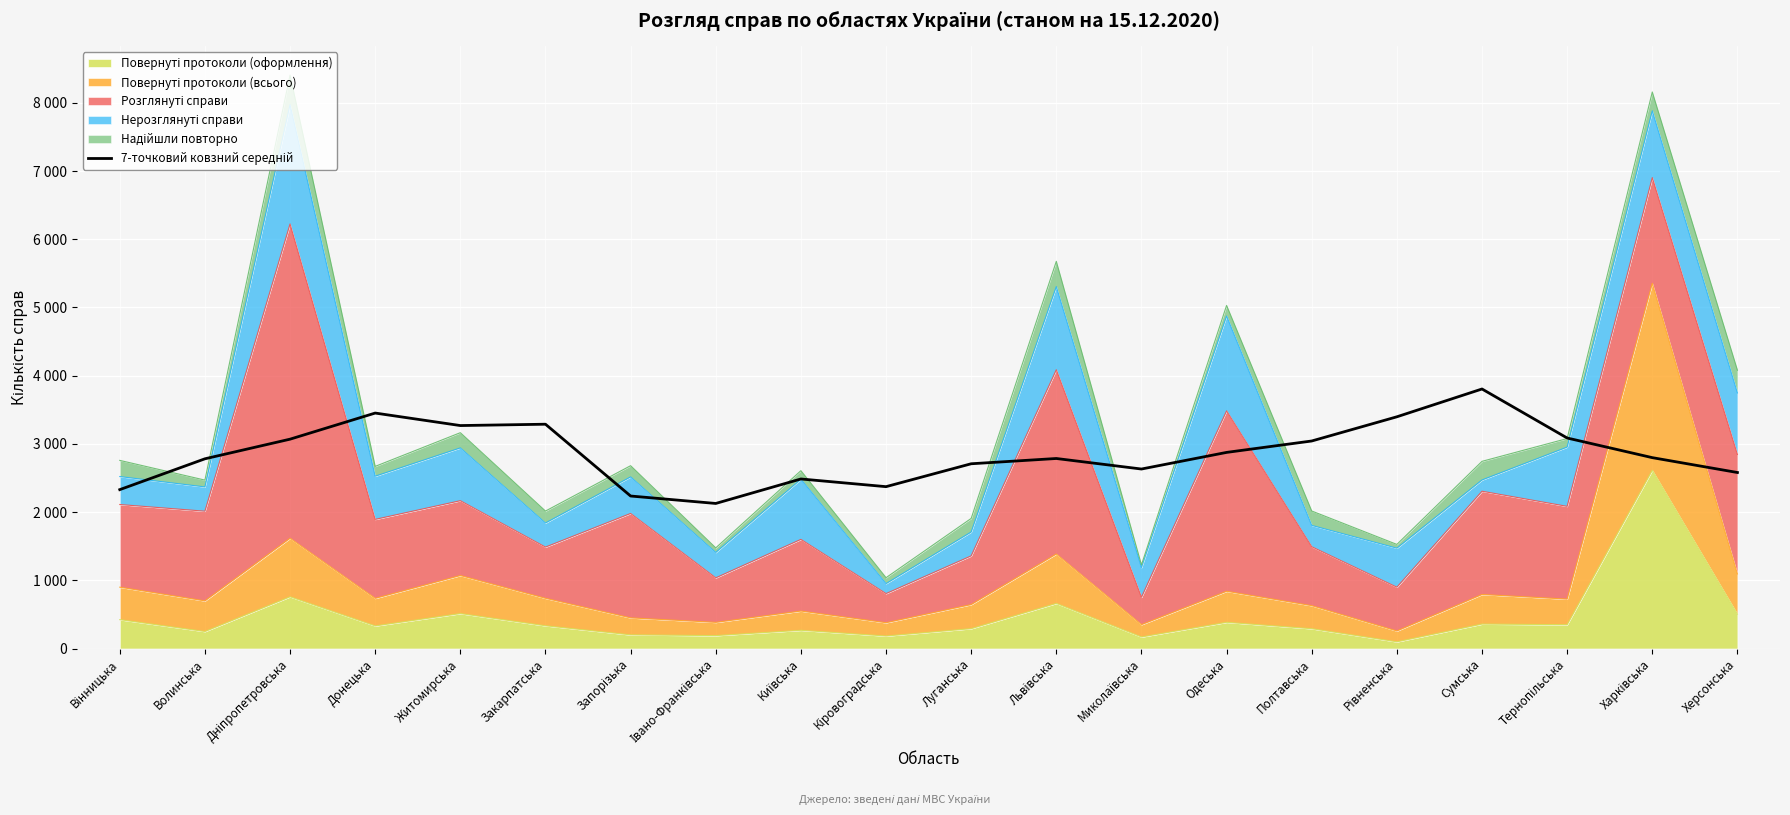

At which label does the data first exceed 2798?

Дніпропетровська